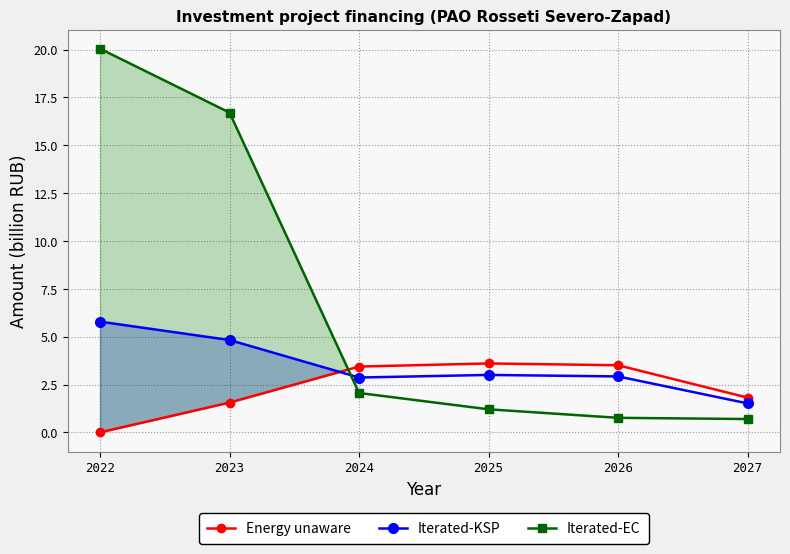

Between 2022 and 2027, which series saw the biggest shift?

Iterated-EC